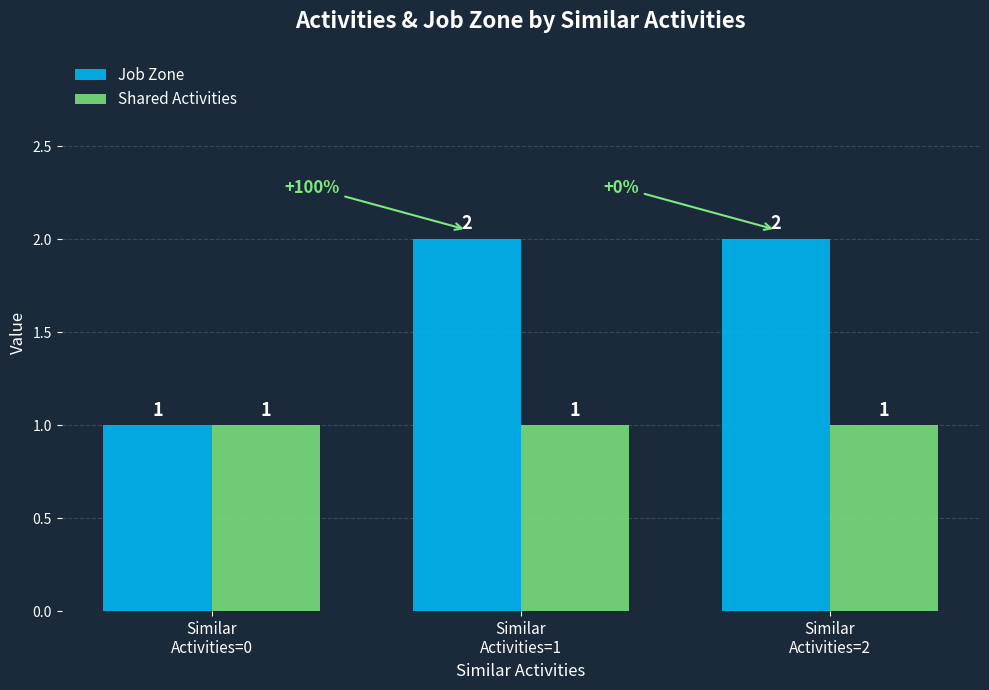

Reading right to left, transcribe all the data shown in this chart.

Job Zone: Similar
Activities=2=2	Similar
Activities=1=2	Similar
Activities=0=1
Shared Activities: Similar
Activities=2=1	Similar
Activities=1=1	Similar
Activities=0=1